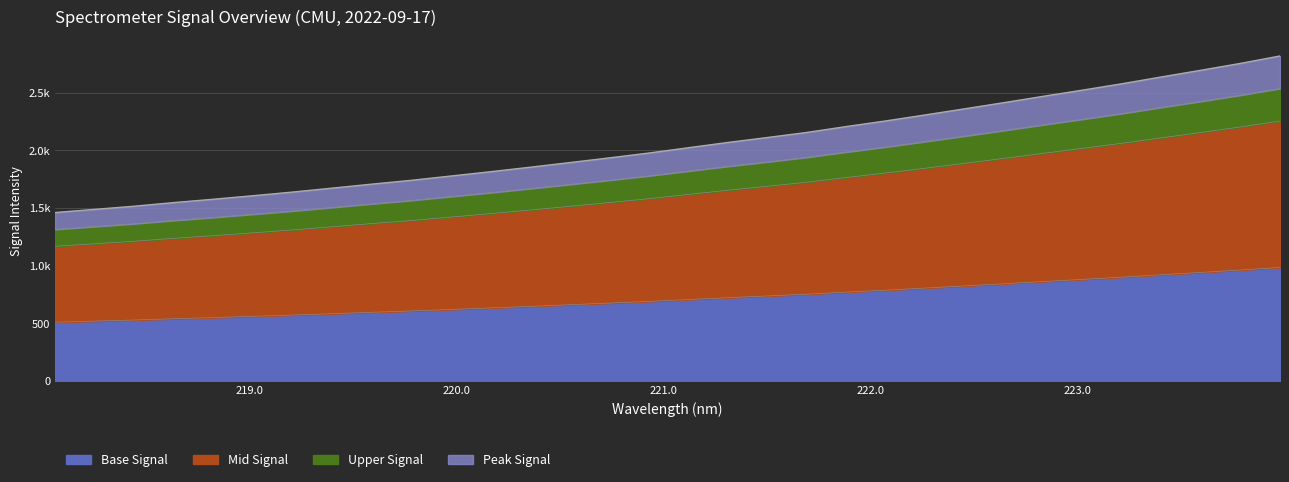

What is the label of the 13th point from the right?

221.6902